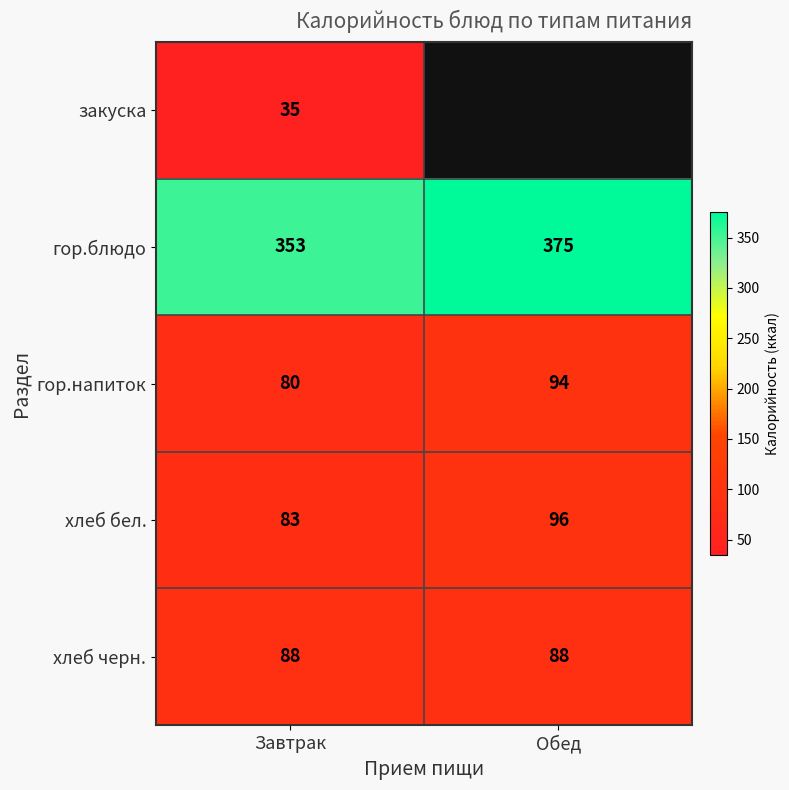

What is the total value across all series at Завтрак?

639